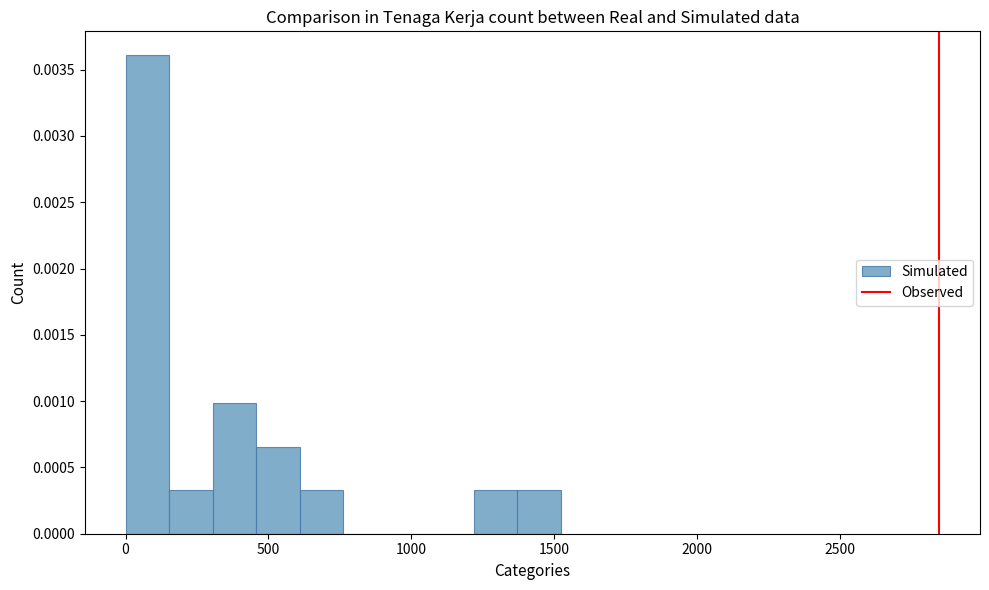

Around what value on the x-axis is the tallest bar? Give the approximate position of its centre, as read against the axis.

100